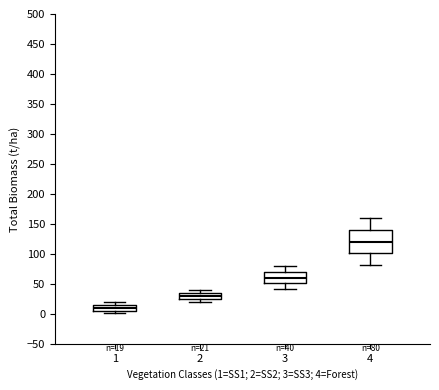

Which box's median line is the lowest?

1